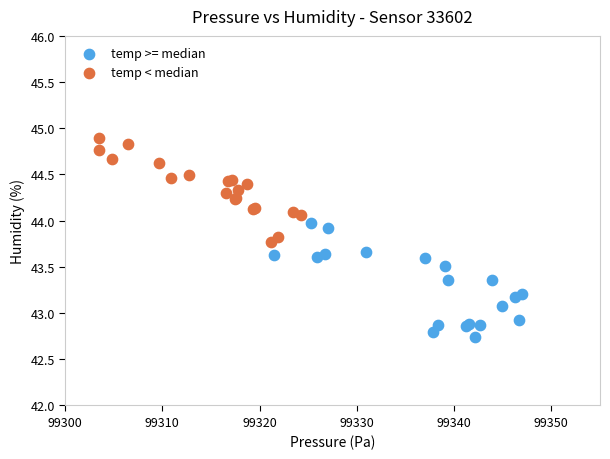

Which series contains the lowest Y value?

temp >= median